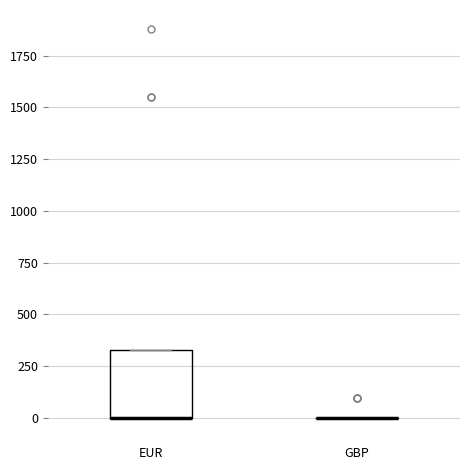

Comparing the boxes themselves (not the whiskers), which one is the tallest?

EUR